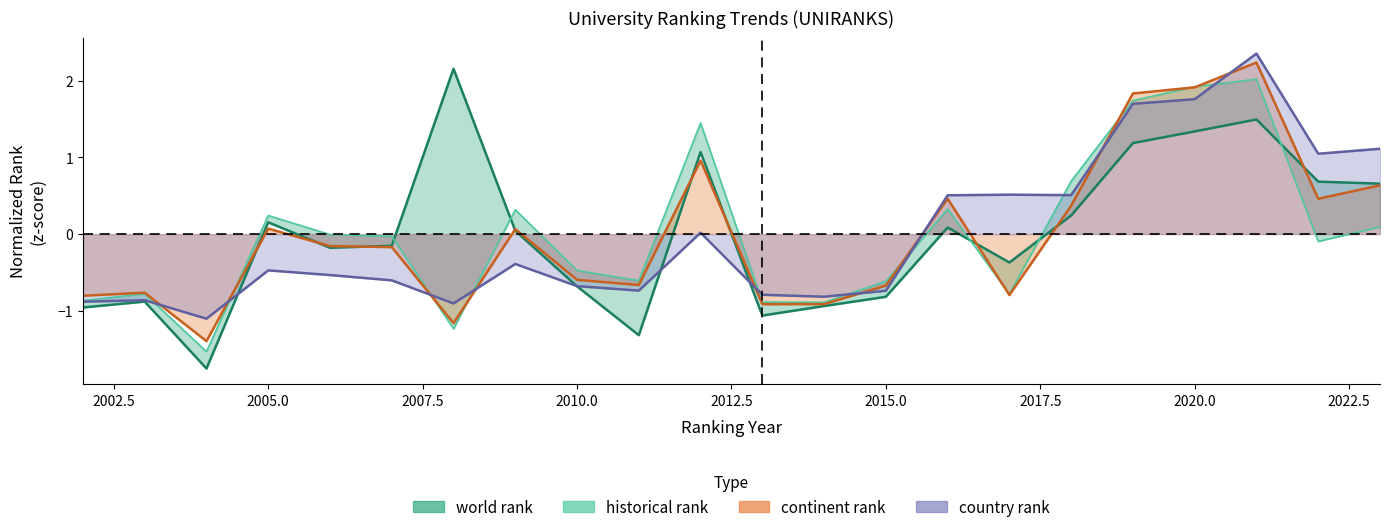

What is the value of the world rank point at the 14th from the left?

-0.8